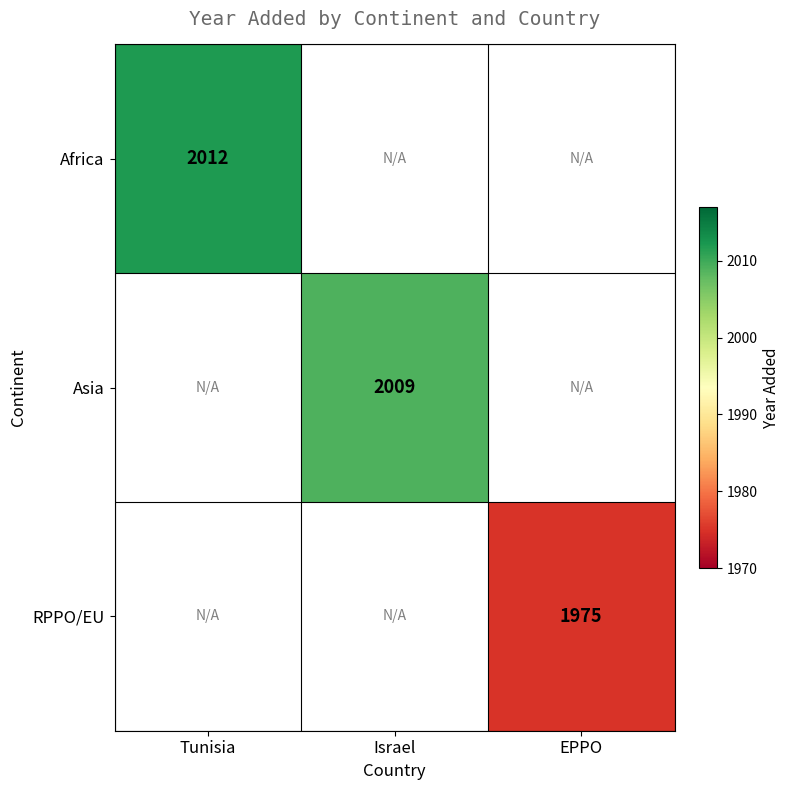

Is it true that Asia equals 2009 at Israel?

True